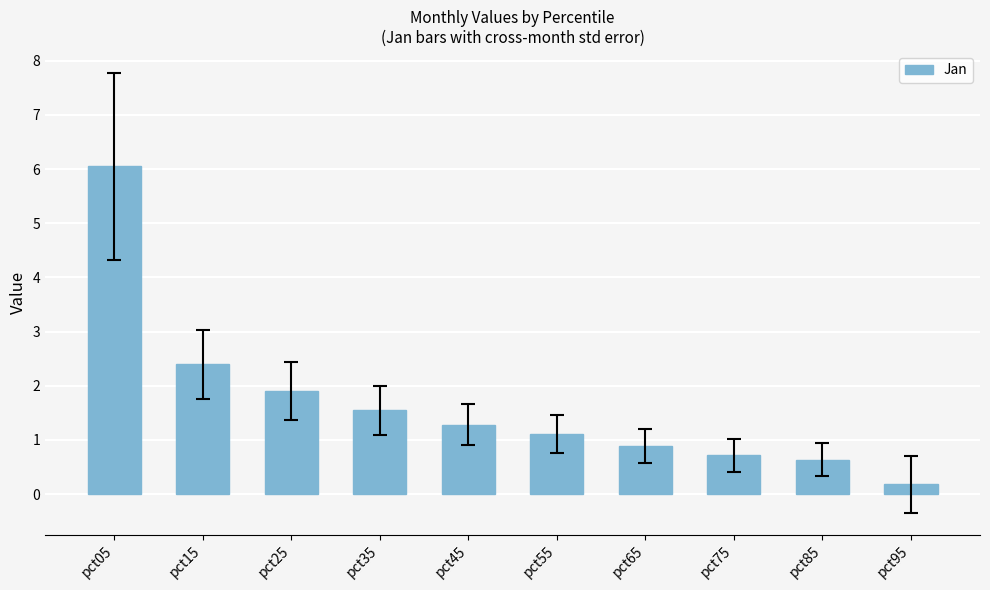

How many categories are shown in the chart?

10